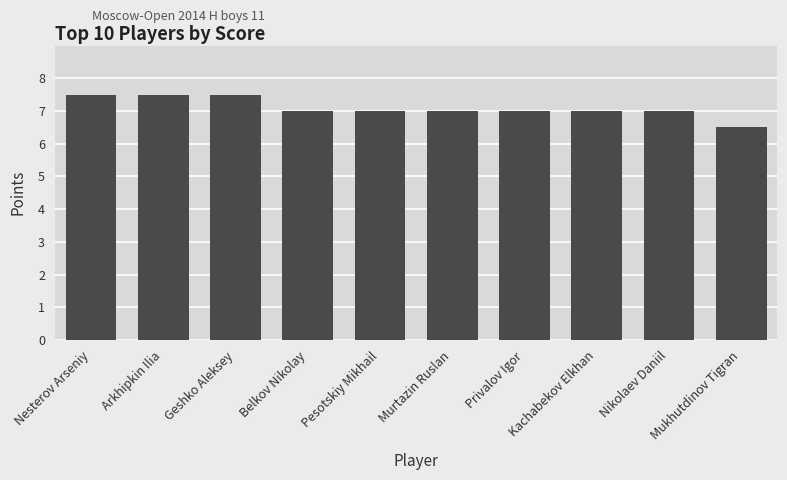

At which category does the chart reach its minimum across all series?

Mukhutdinov Tigran